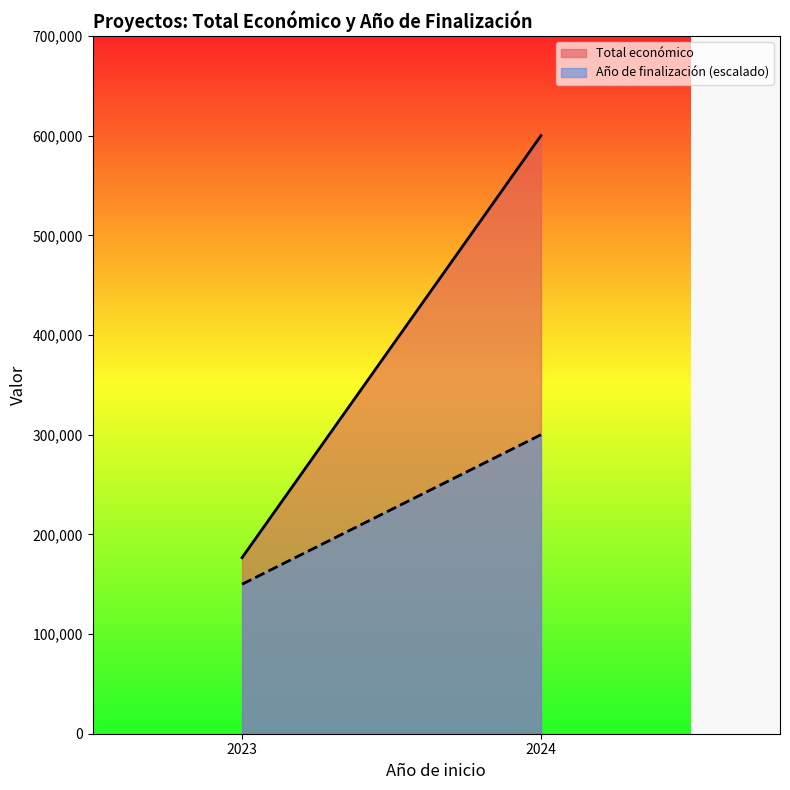

What is the sum of the Total económico values at 2024 and 2023?

776666.5